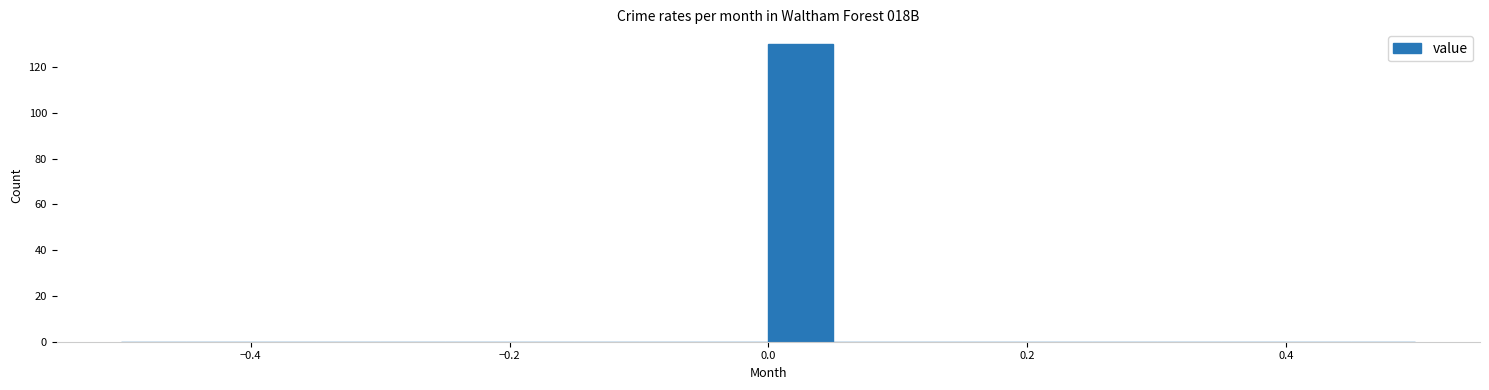

Around what value on the x-axis is the tallest bar? Give the approximate position of its centre, as read against the axis.

0.02